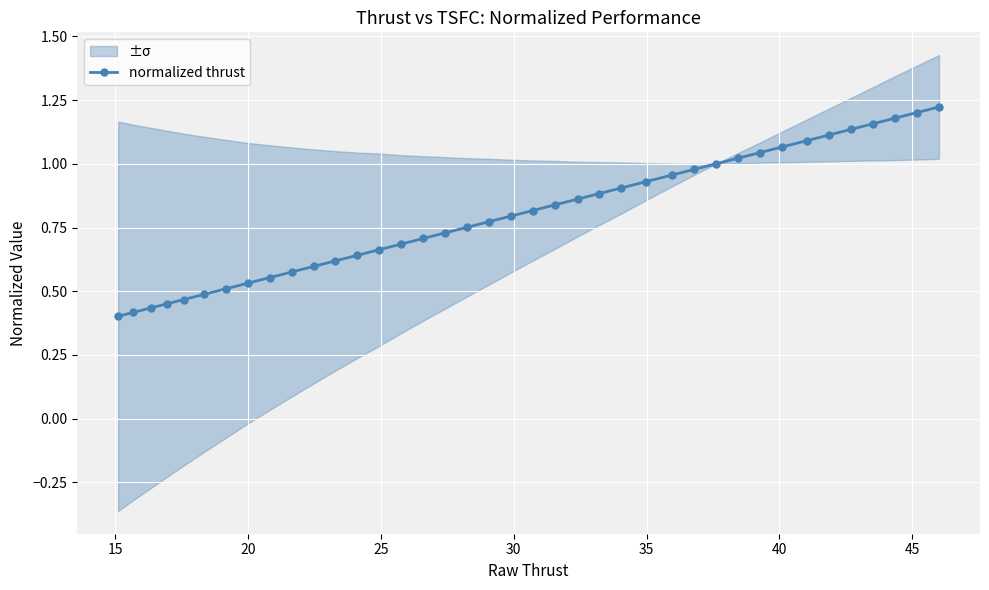

What is the difference between the second highest and minimum values?

0.8